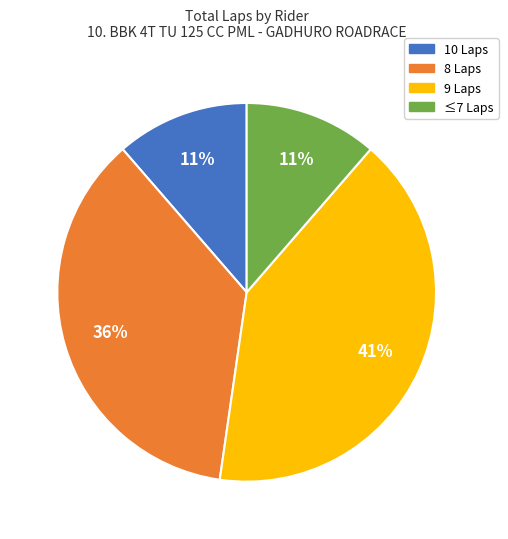

Does any single category account for the majority?

No